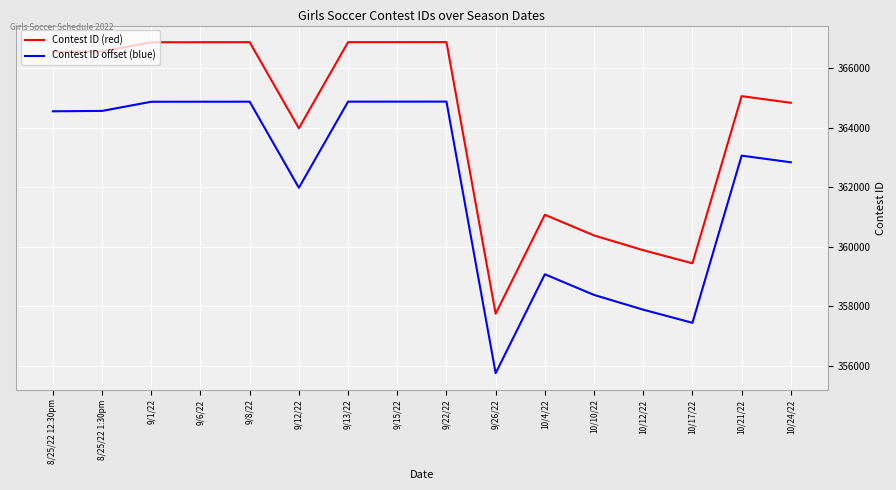

What is the average value of the Contest ID (red) series?

364177